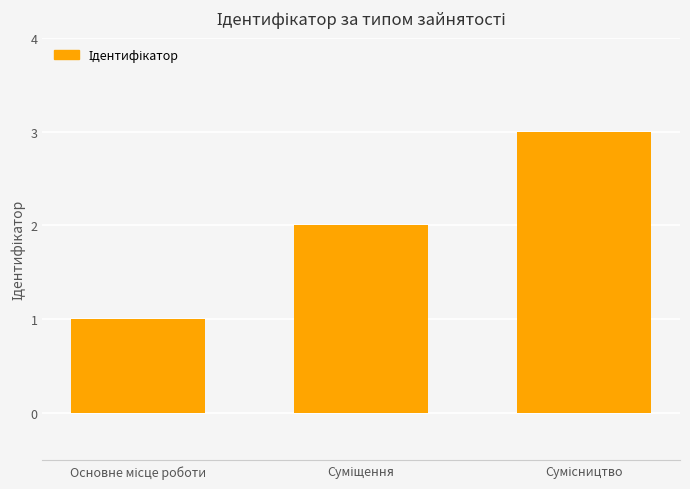

What is the sum of all values?

6